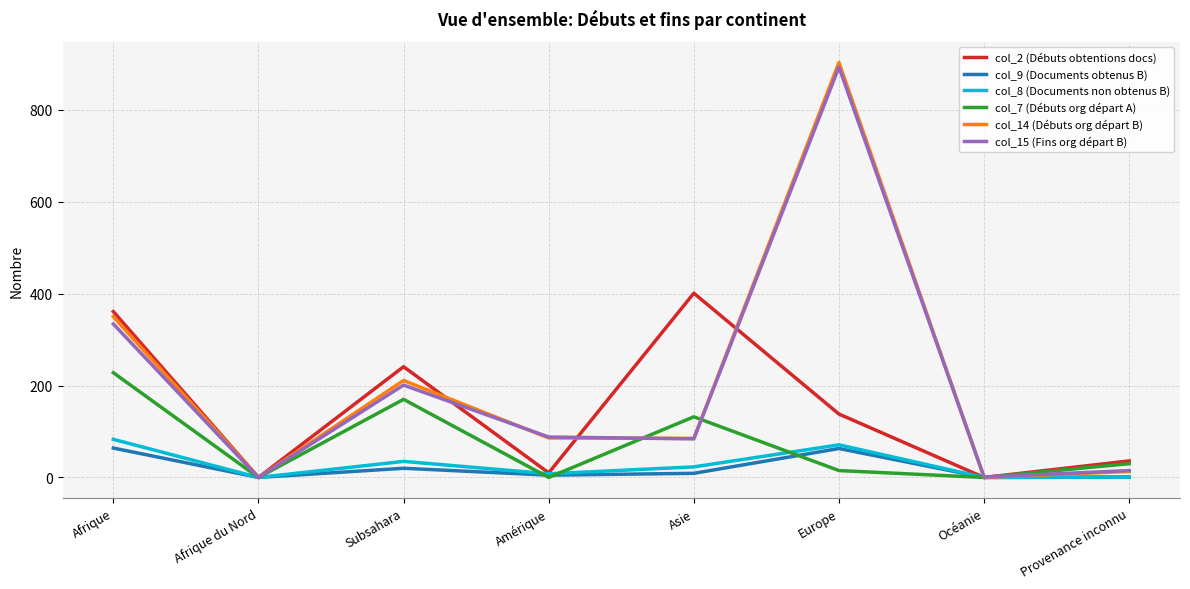

What are all the series names shown in the legend?

col_2 (Débuts obtentions docs), col_9 (Documents obtenus B), col_8 (Documents non obtenus B), col_7 (Débuts org départ A), col_14 (Débuts org départ B), col_15 (Fins org départ B)